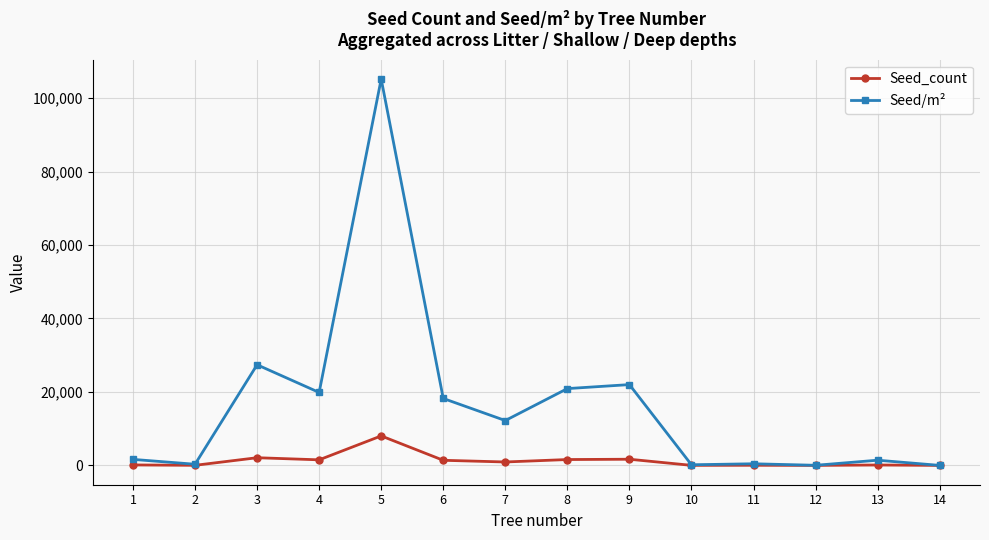

At which label does Seed/m² first exceed 12209?

3